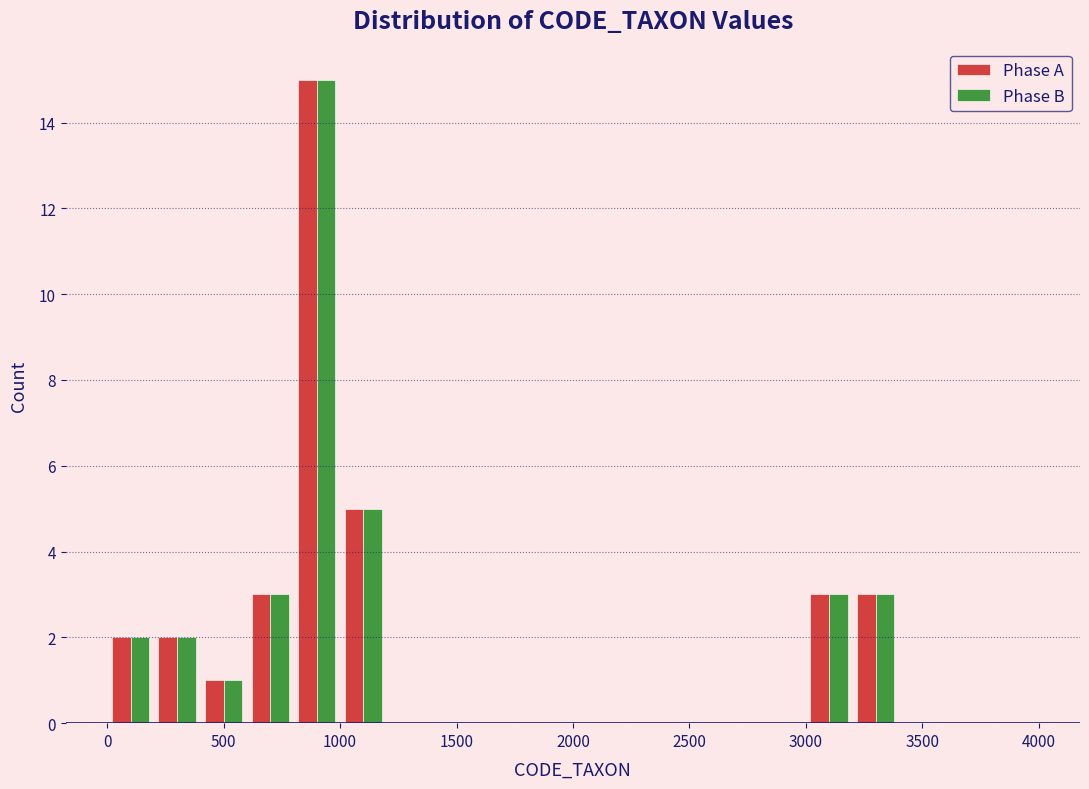

Reading left to right, list every range on the x-axis with the height of the bar of each series over it. The values are not printed on the chart, so give them approximately, as read against the axis.

0 to 200: Phase A=2	Phase B=2
200 to 400: Phase A=2	Phase B=2
400 to 600: Phase A=1	Phase B=1
600 to 800: Phase A=3	Phase B=3
800 to 1000: Phase A=15	Phase B=15
1000 to 1200: Phase A=5	Phase B=5
1200 to 1400: Phase A=0	Phase B=0
1400 to 1600: Phase A=0	Phase B=0
1600 to 1800: Phase A=0	Phase B=0
1800 to 2000: Phase A=0	Phase B=0
2000 to 2200: Phase A=0	Phase B=0
2200 to 2400: Phase A=0	Phase B=0
2400 to 2600: Phase A=0	Phase B=0
2600 to 2800: Phase A=0	Phase B=0
2800 to 3000: Phase A=0	Phase B=0
3000 to 3200: Phase A=3	Phase B=3
3200 to 3400: Phase A=3	Phase B=3
3400 to 3600: Phase A=0	Phase B=0
3600 to 3800: Phase A=0	Phase B=0
3800 to 4000: Phase A=0	Phase B=0